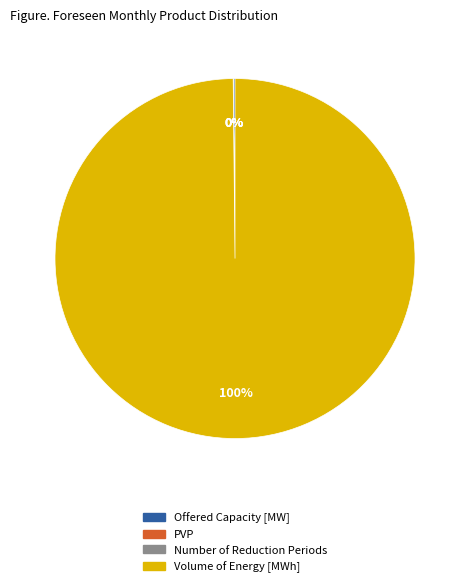

To the nearest percent, what is the average slice percentage?

25%